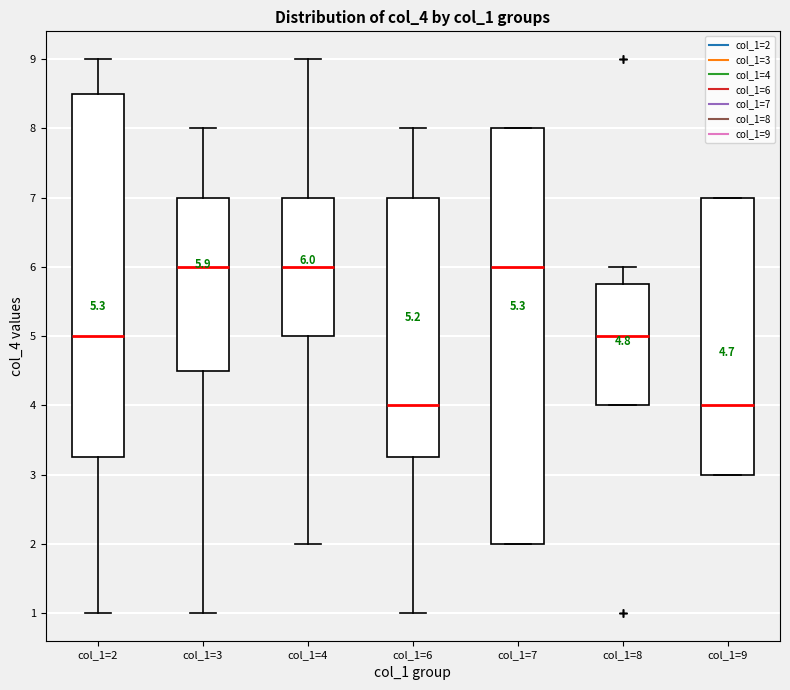

Comparing the boxes themselves (not the whiskers), which one is the tallest?

col_1=7